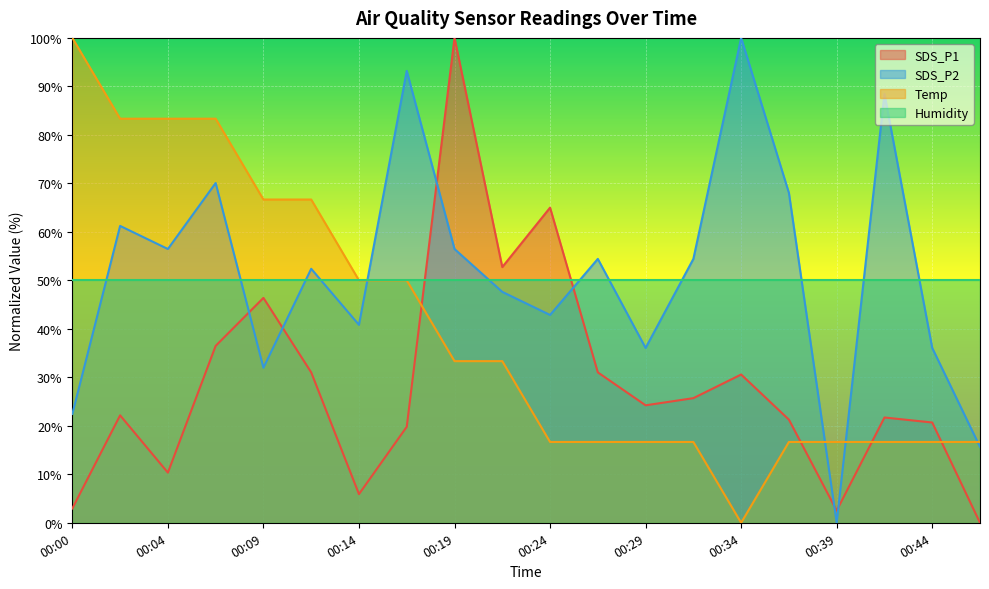

Is it true that SDS_P2 equals 55.5 at 00:44?

False